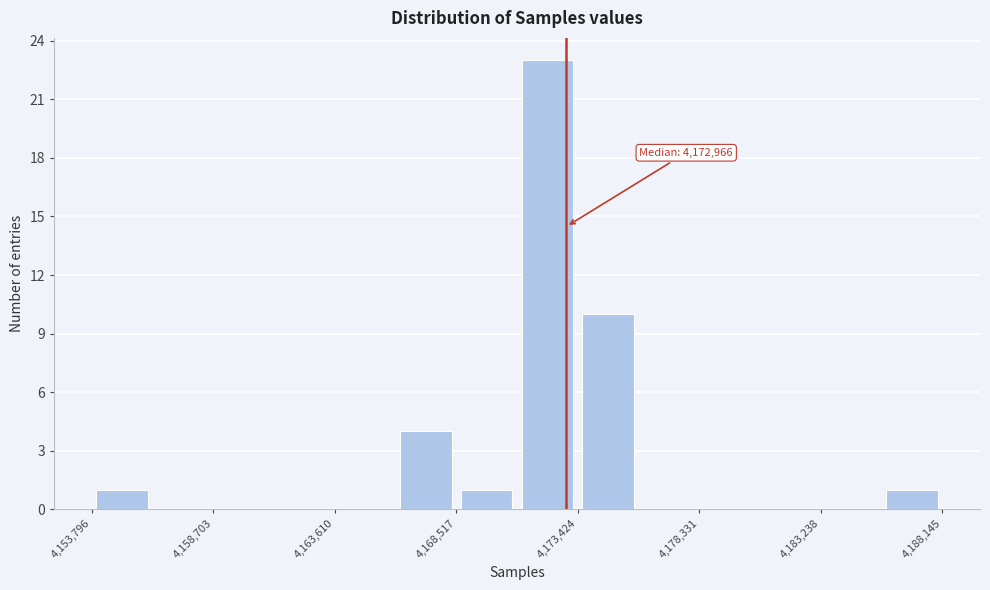

Which range on the x-axis has the tallest bar?

4171000 to 4173500